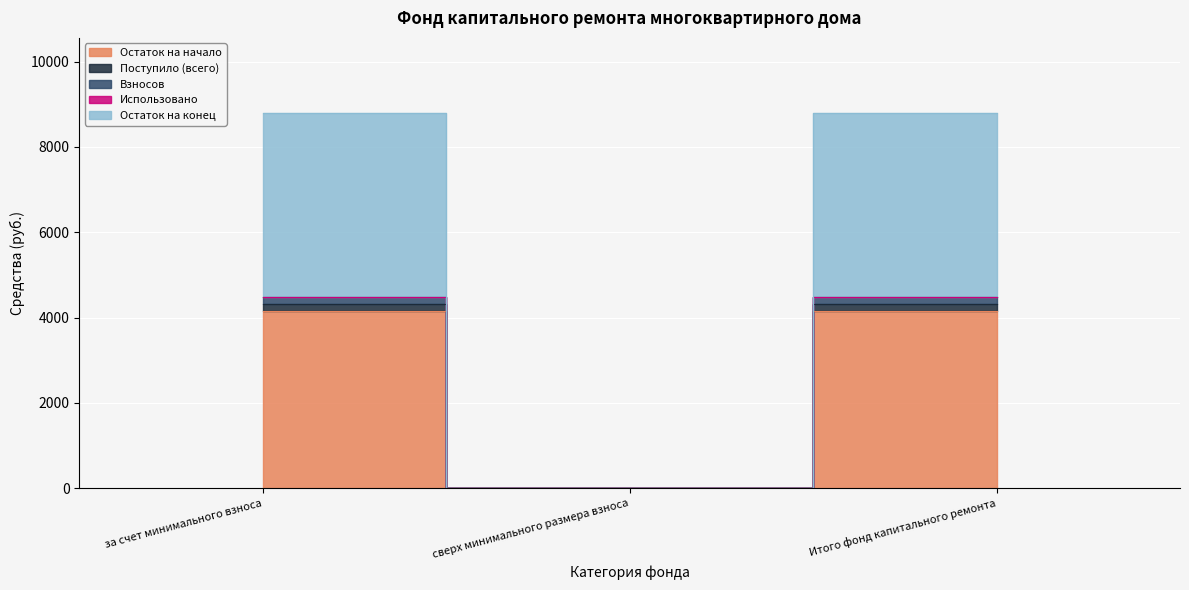

What is the highest value of the Поступило (всего) series?

4479.7